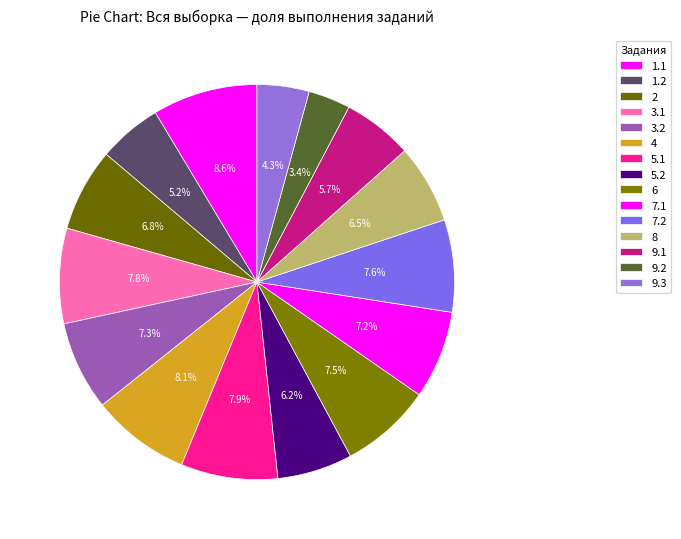

Count the number of slices in the pie.

15